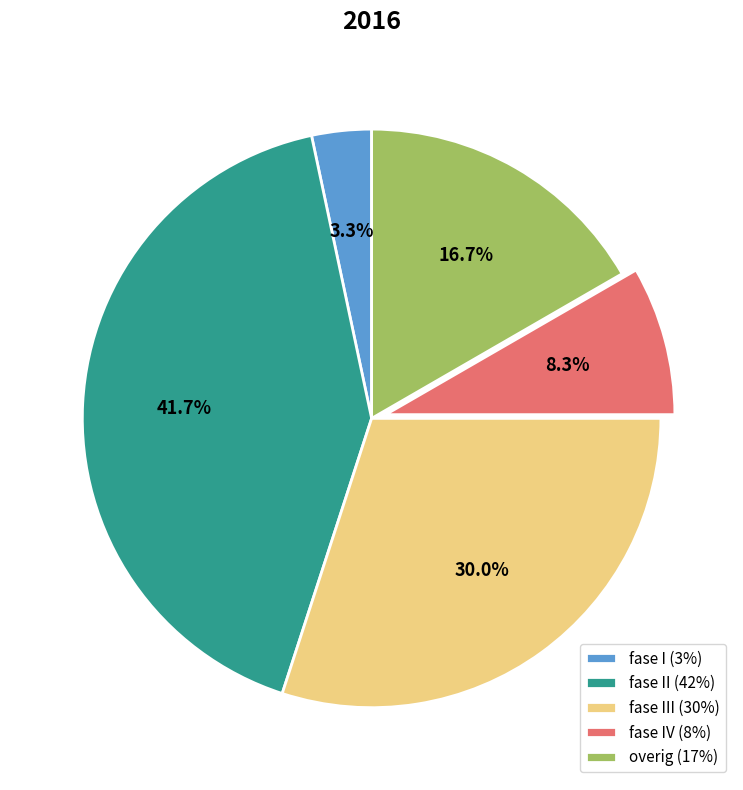

What percentage is the fase III (30%) slice, to the nearest percent?

30%